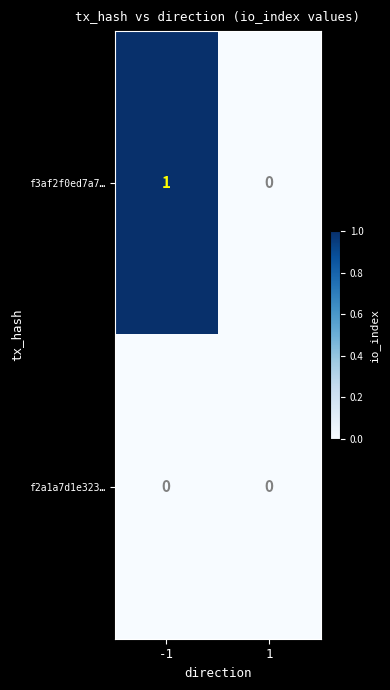

What is the greatest value displayed?

1